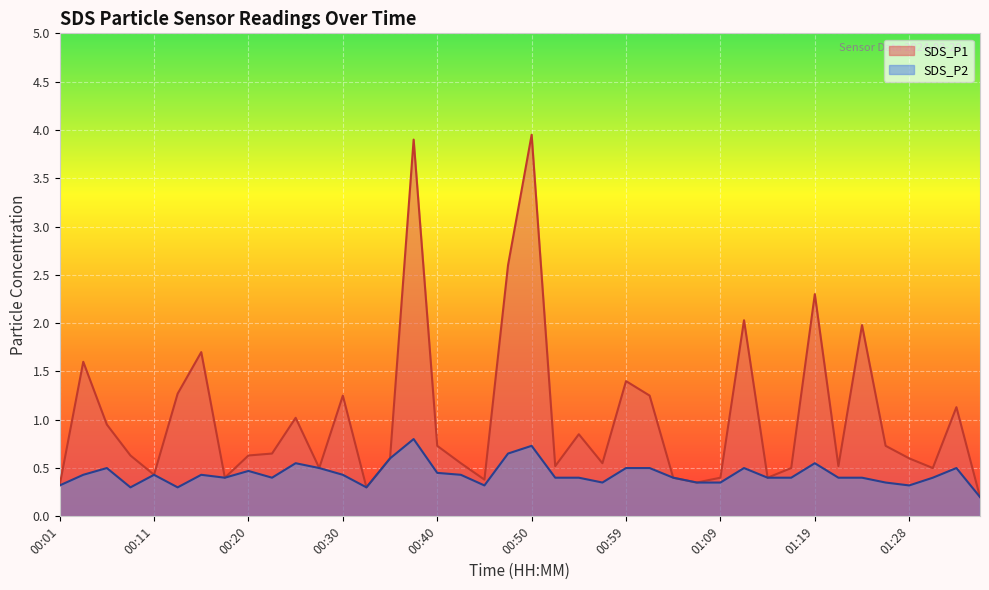

Reading left to right, what are all the values shown in this chart?

SDS_P1: 00:01=0.3	00:03=1.6	00:06=0.9	00:08=0.6	00:11=0.4	00:13=1.3	00:15=1.7	00:18=0.4	00:20=0.6	00:23=0.7	00:25=1.0	00:28=0.5	00:30=1.2	00:32=0.3	00:35=0.6	00:37=3.9	00:40=0.7	00:42=0.6	00:45=0.4	00:47=2.6	00:50=4.0	00:52=0.5	00:54=0.8	00:57=0.6	00:59=1.4	01:02=1.2	01:04=0.4	01:07=0.3	01:09=0.4	01:11=2.0	01:14=0.4	01:16=0.5	01:19=2.3	01:21=0.5	01:24=2.0	01:26=0.7	01:28=0.6	01:31=0.5	01:33=1.1	01:36=0.2
SDS_P2: 00:01=0.3	00:03=0.4	00:06=0.5	00:08=0.3	00:11=0.4	00:13=0.3	00:15=0.4	00:18=0.4	00:20=0.5	00:23=0.4	00:25=0.6	00:28=0.5	00:30=0.4	00:32=0.3	00:35=0.6	00:37=0.8	00:40=0.5	00:42=0.4	00:45=0.3	00:47=0.7	00:50=0.7	00:52=0.4	00:54=0.4	00:57=0.3	00:59=0.5	01:02=0.5	01:04=0.4	01:07=0.3	01:09=0.3	01:11=0.5	01:14=0.4	01:16=0.4	01:19=0.6	01:21=0.4	01:24=0.4	01:26=0.3	01:28=0.3	01:31=0.4	01:33=0.5	01:36=0.2